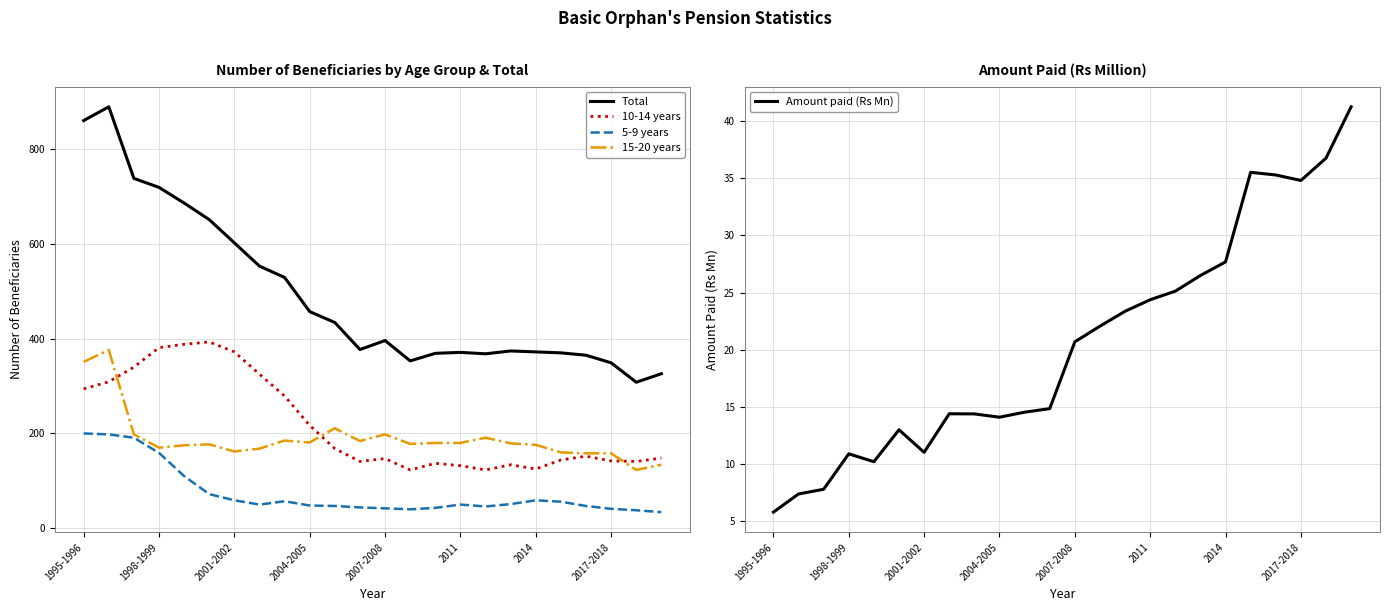

Is it true that 15-20 years equals 170 at 1998-1999?

True